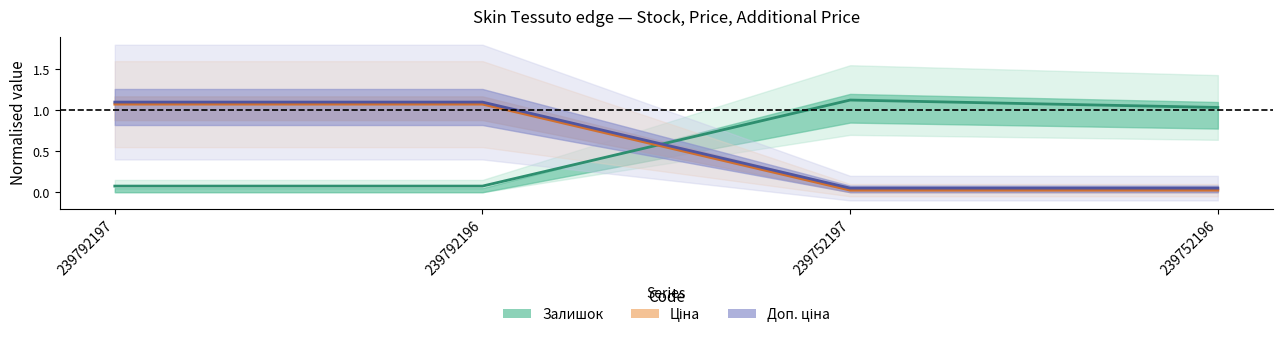

What is the sum of the Ціна values at 239792196 and 239792197?

2.1